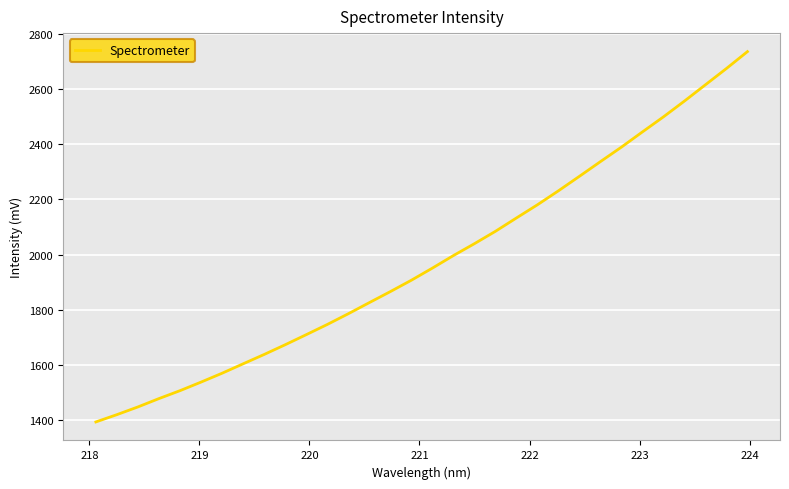

What is the greatest value displayed?

2737.1